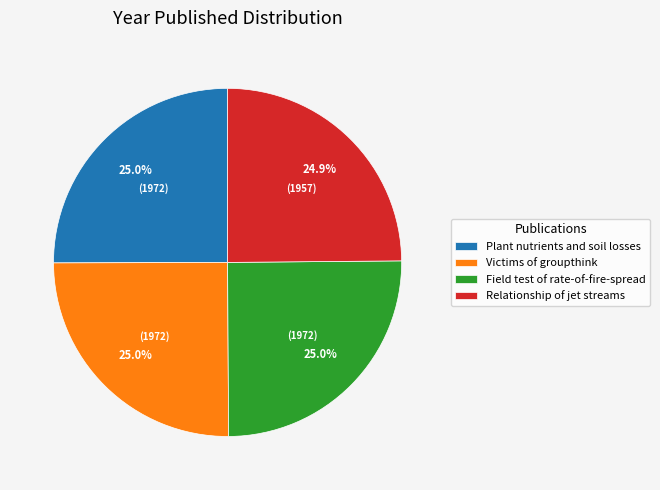

True or false: Plant nutrients and soil losses accounts for 30% of the total.

False